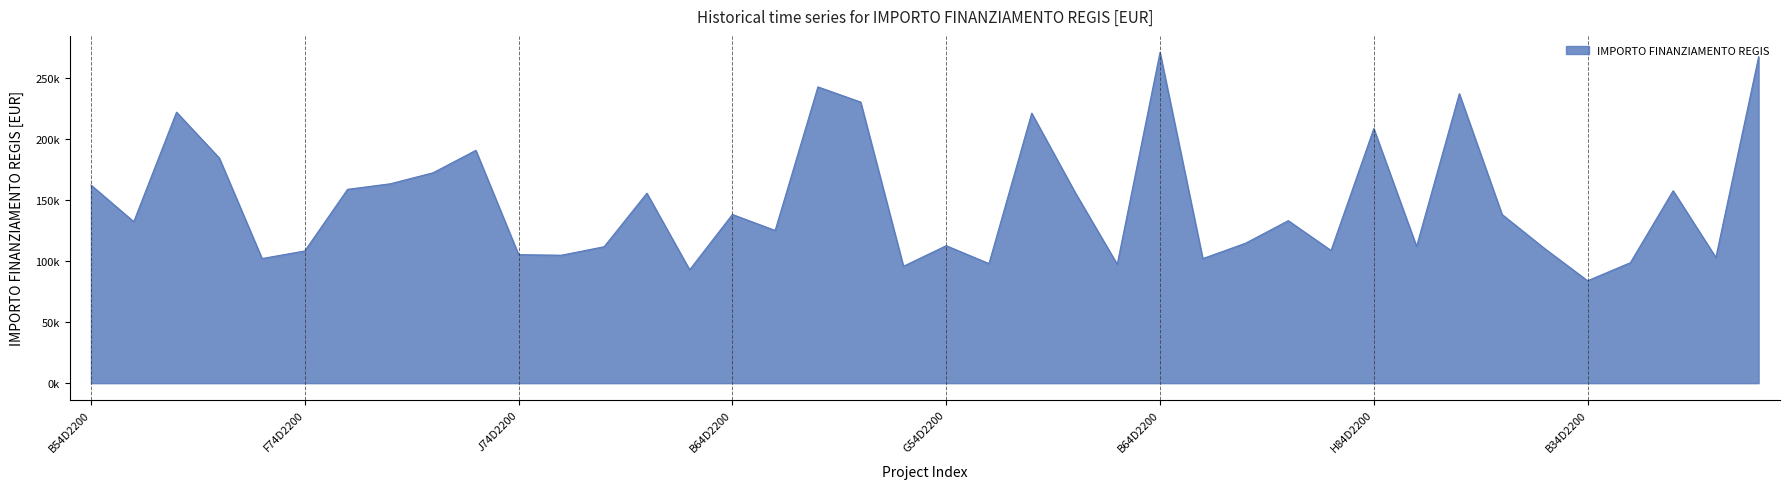

What is the difference between the maximum and minimum values?

187189.0